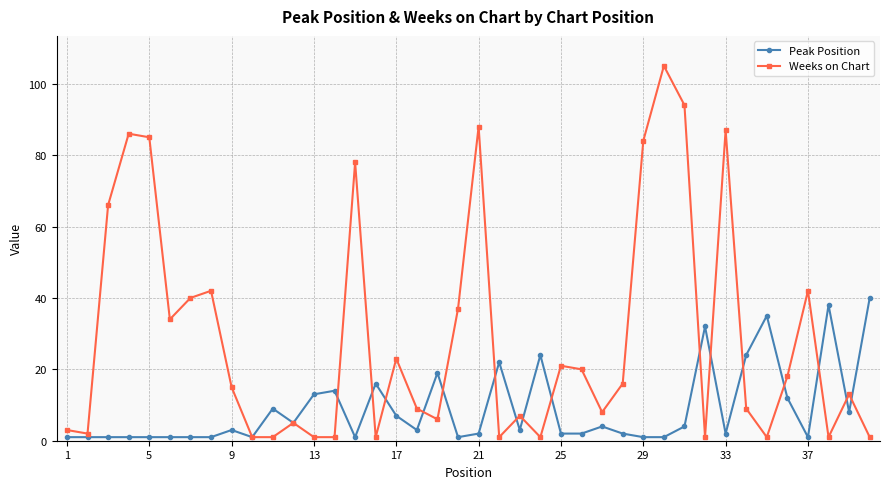

Which series has the widest spread of values?

Weeks on Chart